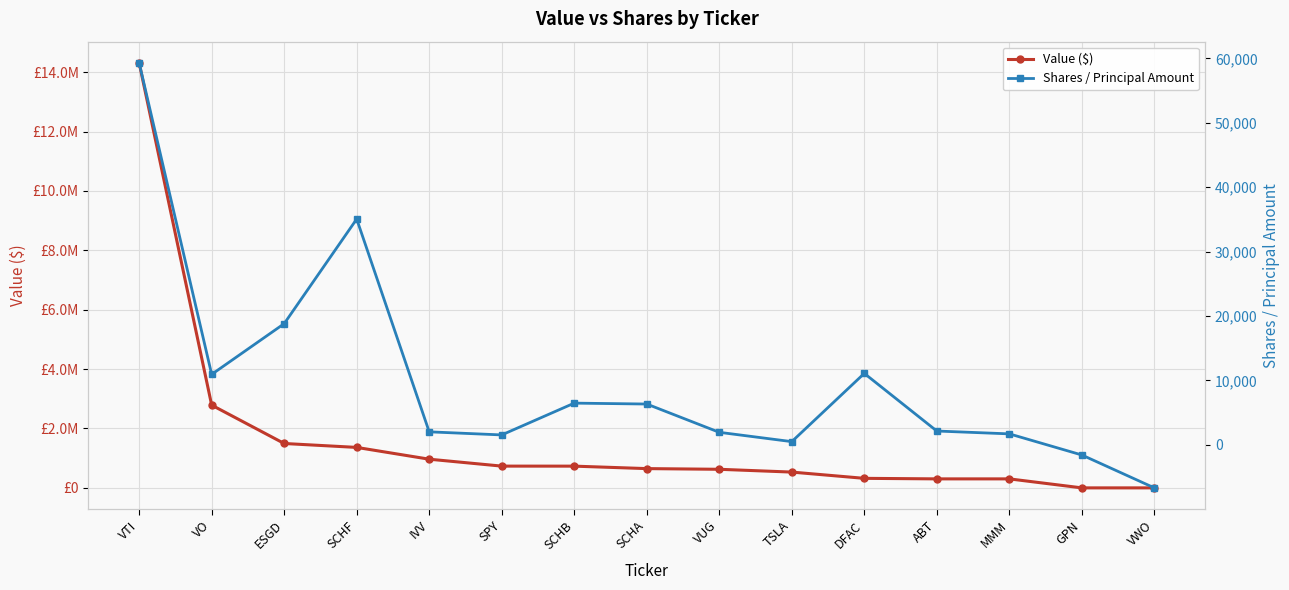

Is this an area chart (filled region under the line)?

No